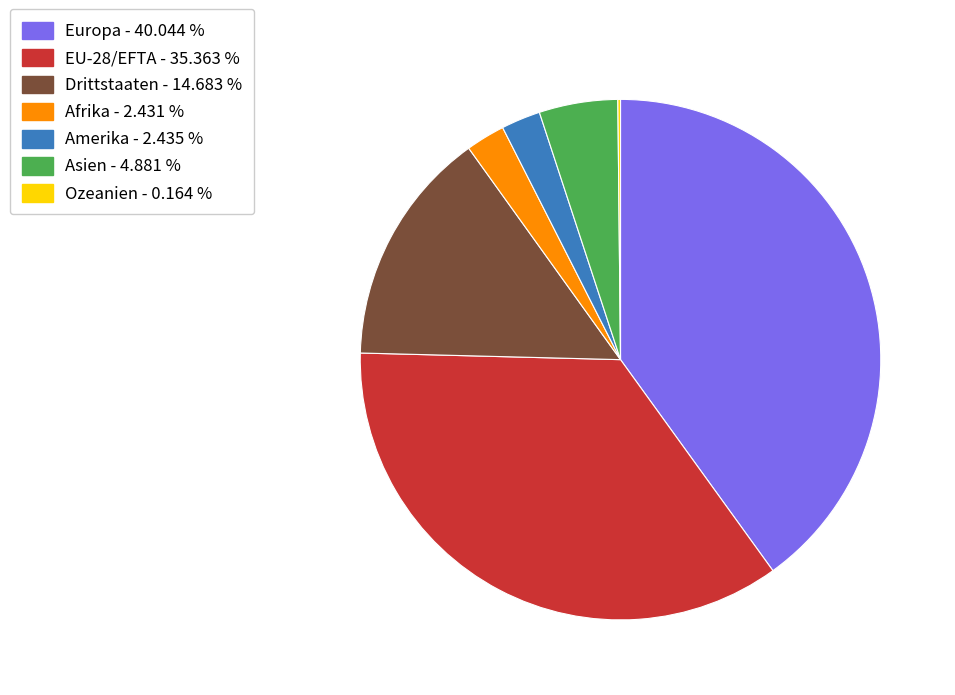

Does any single category account for the majority?

No